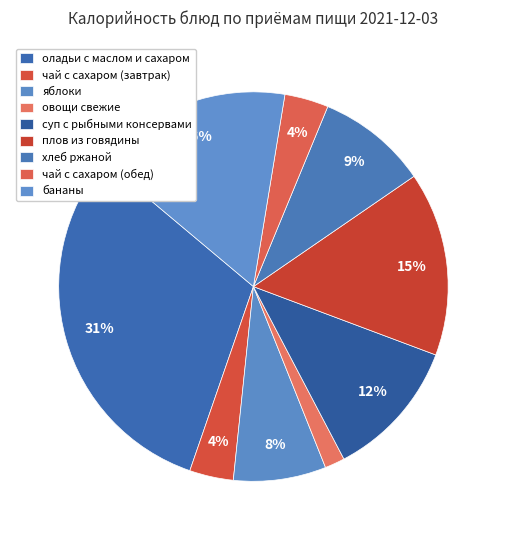

Count the number of slices in the pie.

9